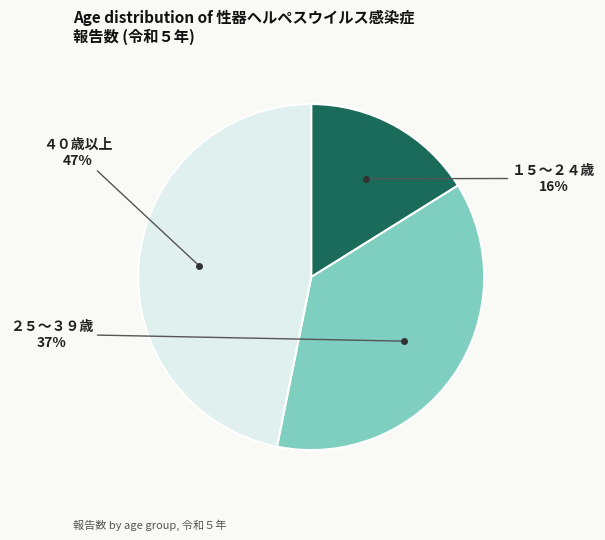

Rank the categories by value from lowest to highest.

１５～２４歳, ２５～３９歳, ４０歳以上